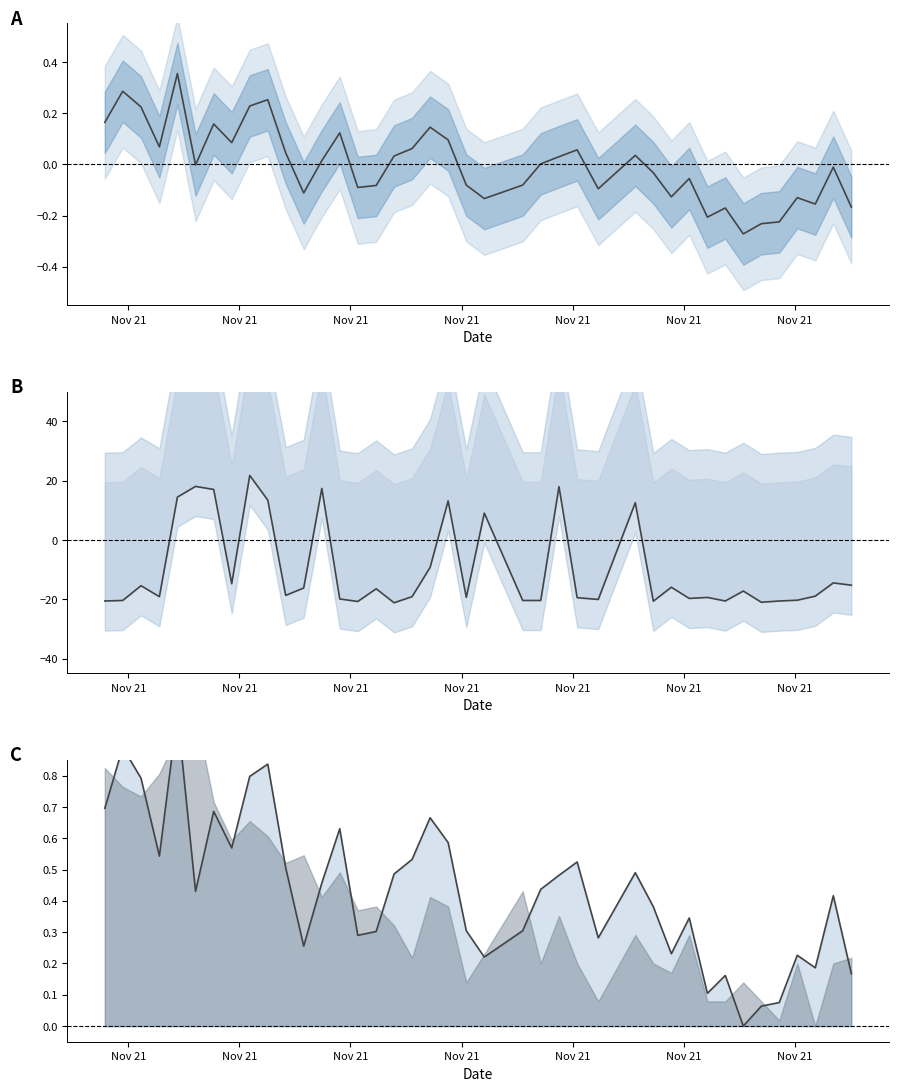

How many interior local valleys does the SDS_P1 series have?

11